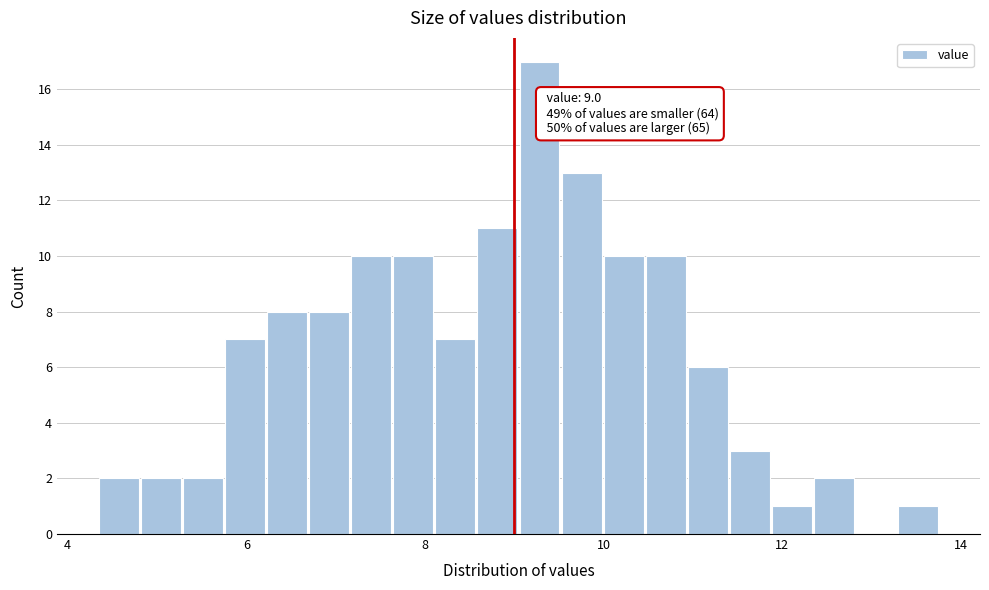

Around what value on the x-axis is the tallest bar? Give the approximate position of its centre, as read against the axis.

9.2